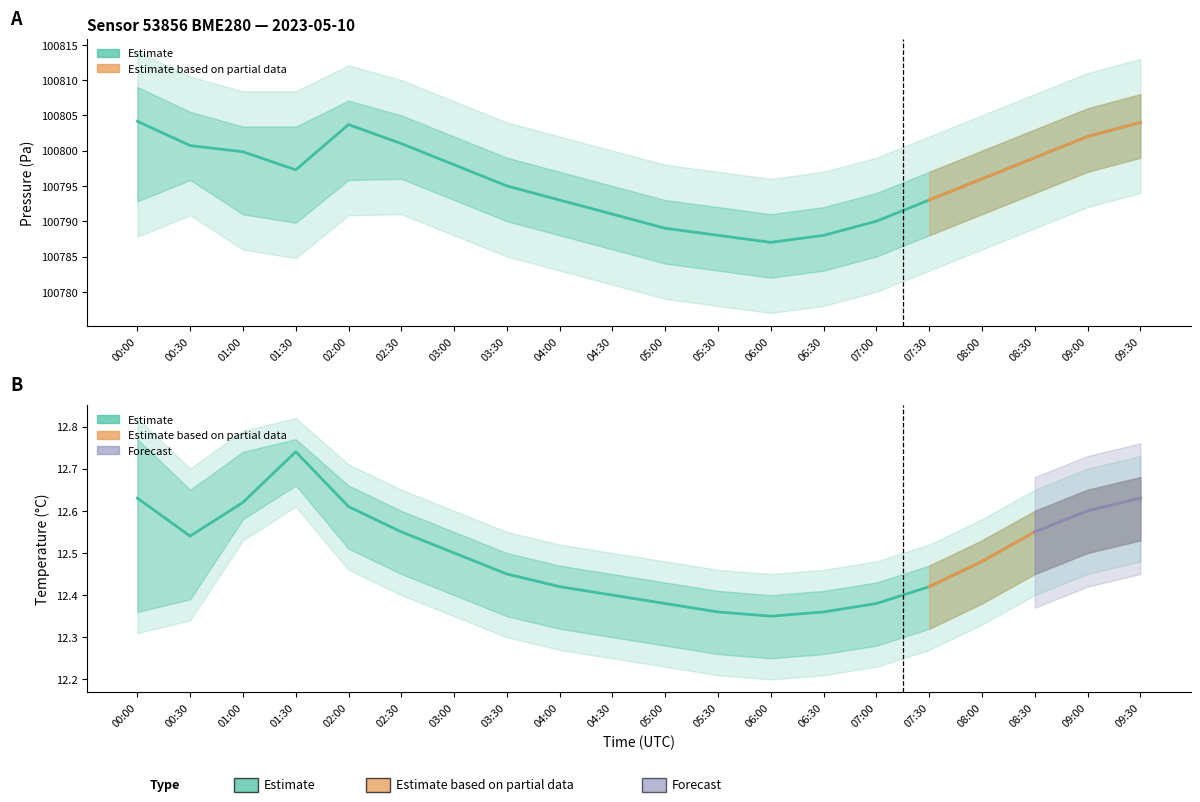

Is it true that pressure_upper equals 100800.0 at 08:00?

True